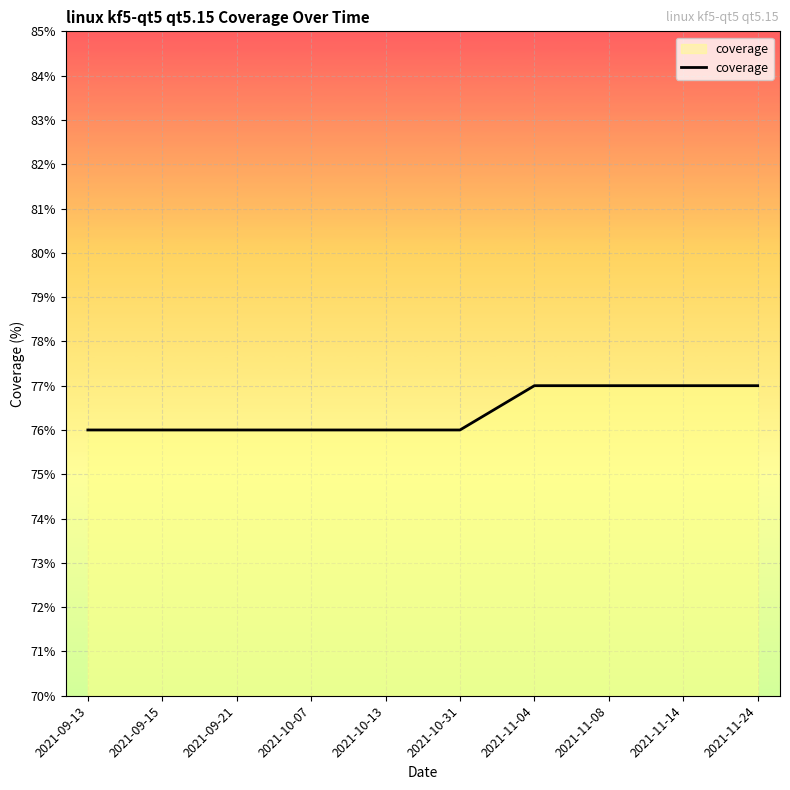

What position from the right is 2021-11-14?

2